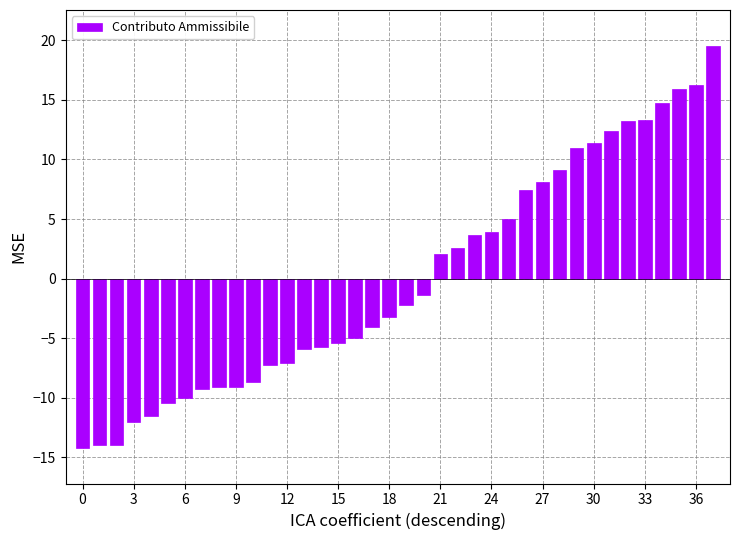

What is the minimum value shown in the chart?

-14.2